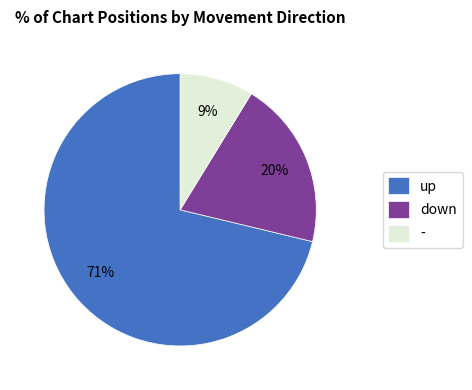

To the nearest percent, what percentage of the pie is -?

9%